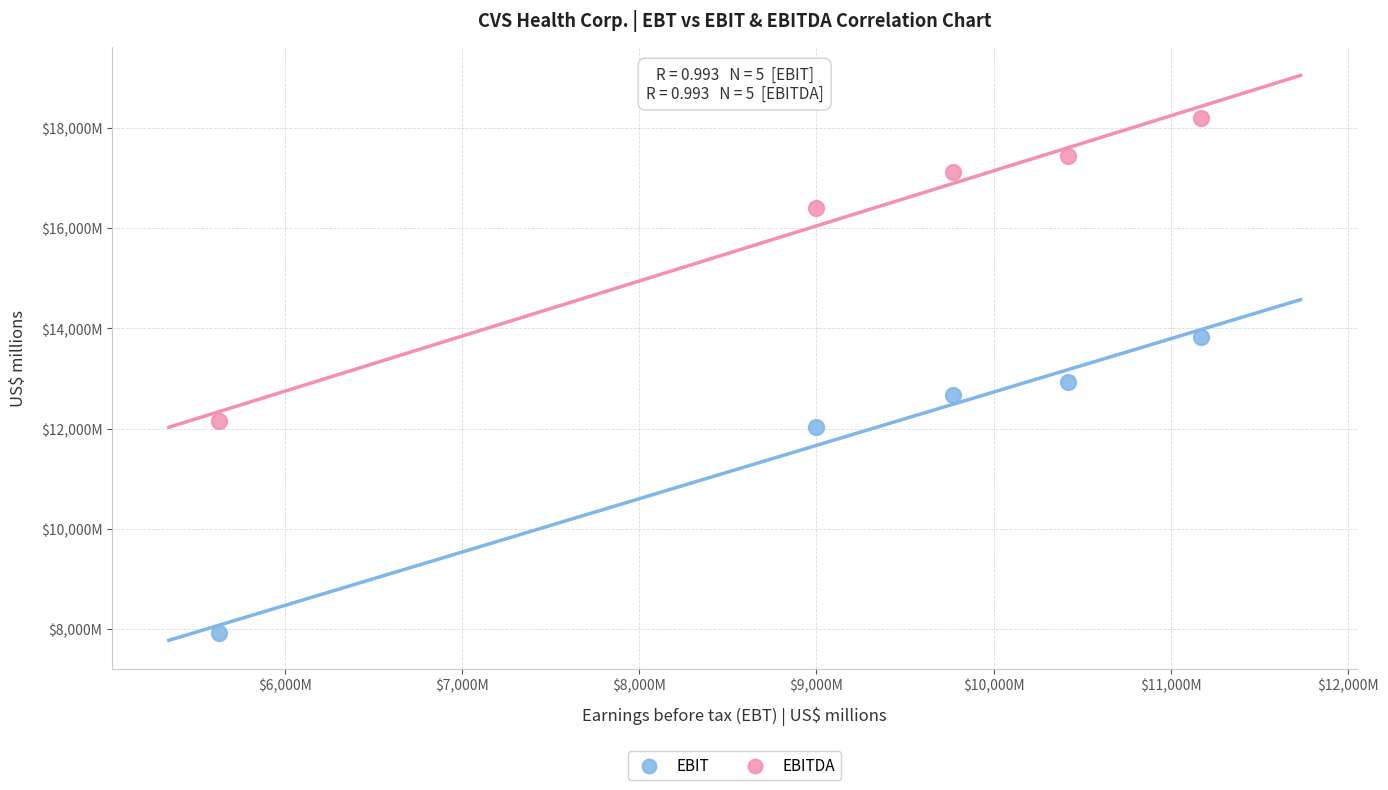

Which series contains the lowest Y value?

EBIT